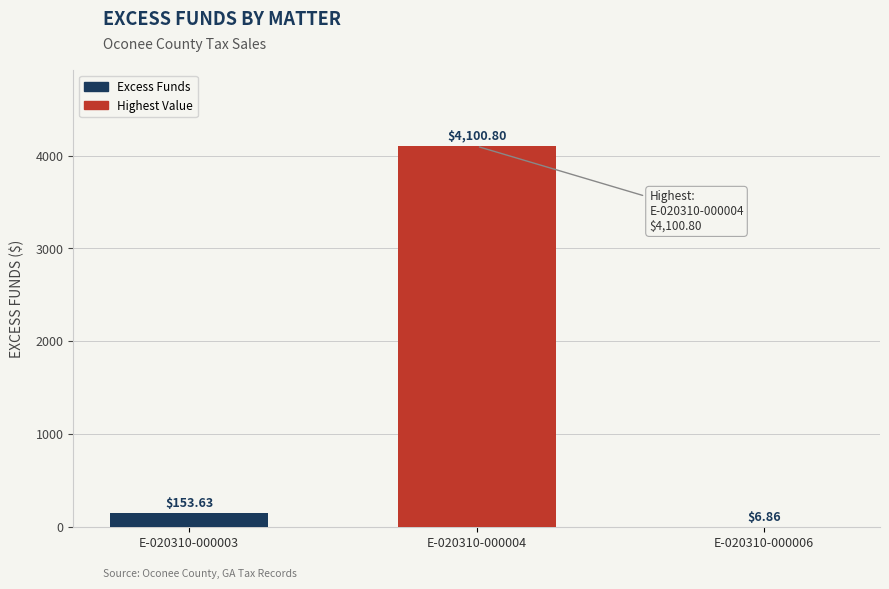

What is the sum of all values?

4261.3